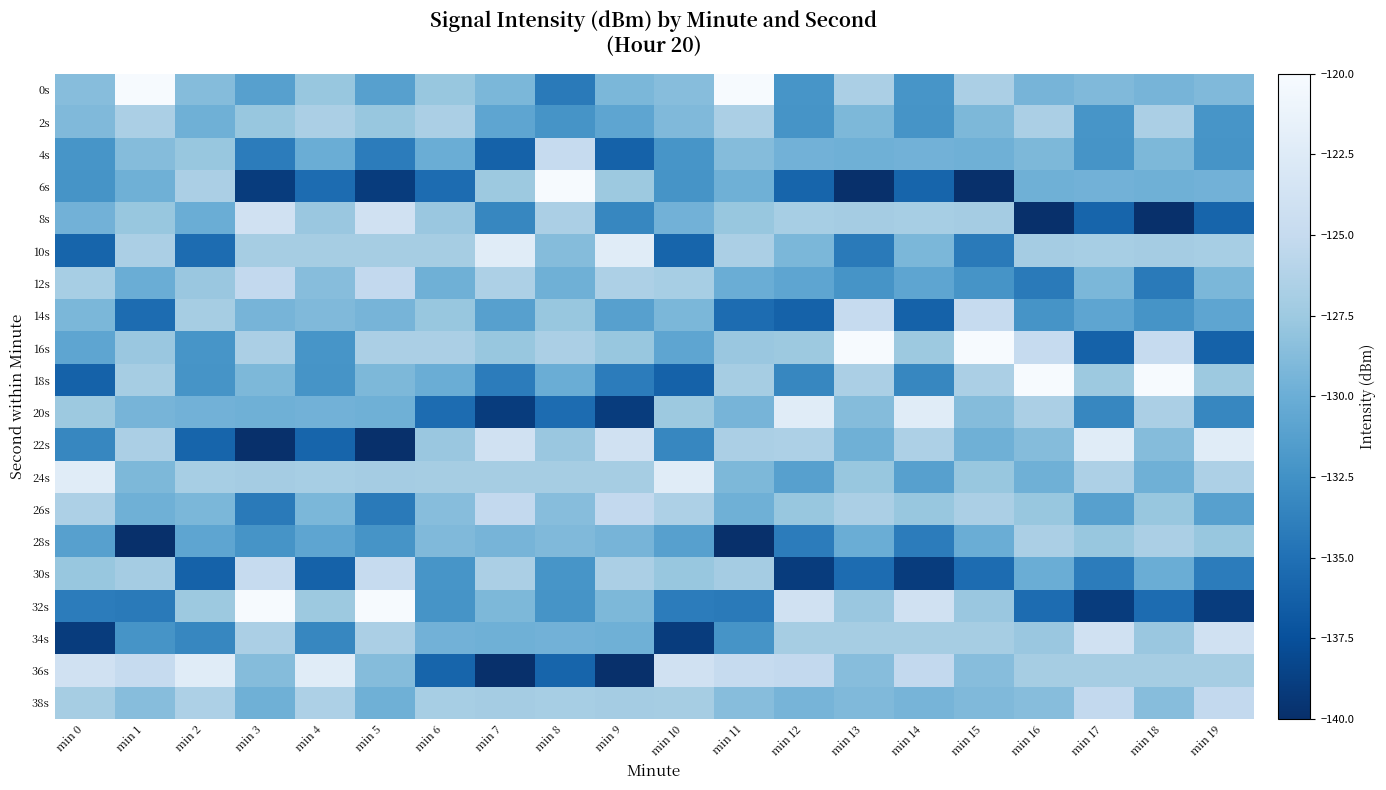

Which label corresponds to the largest value in the chart?

min 1